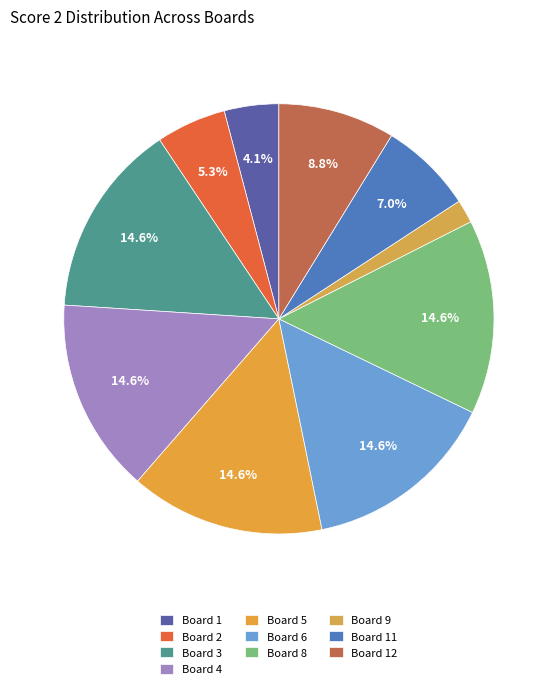

What is the smallest slice in the pie chart?

Board 9